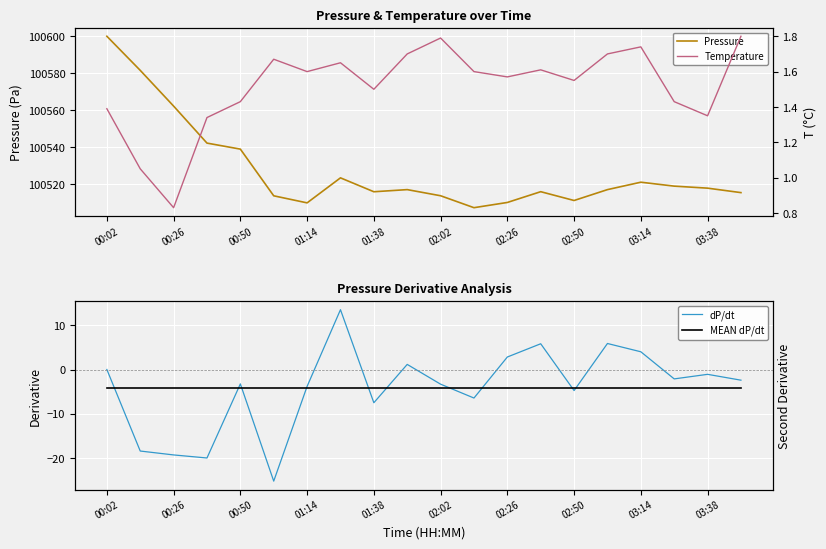

The value of MEAN dP/dt at 15 is -4.2. True or false?

True